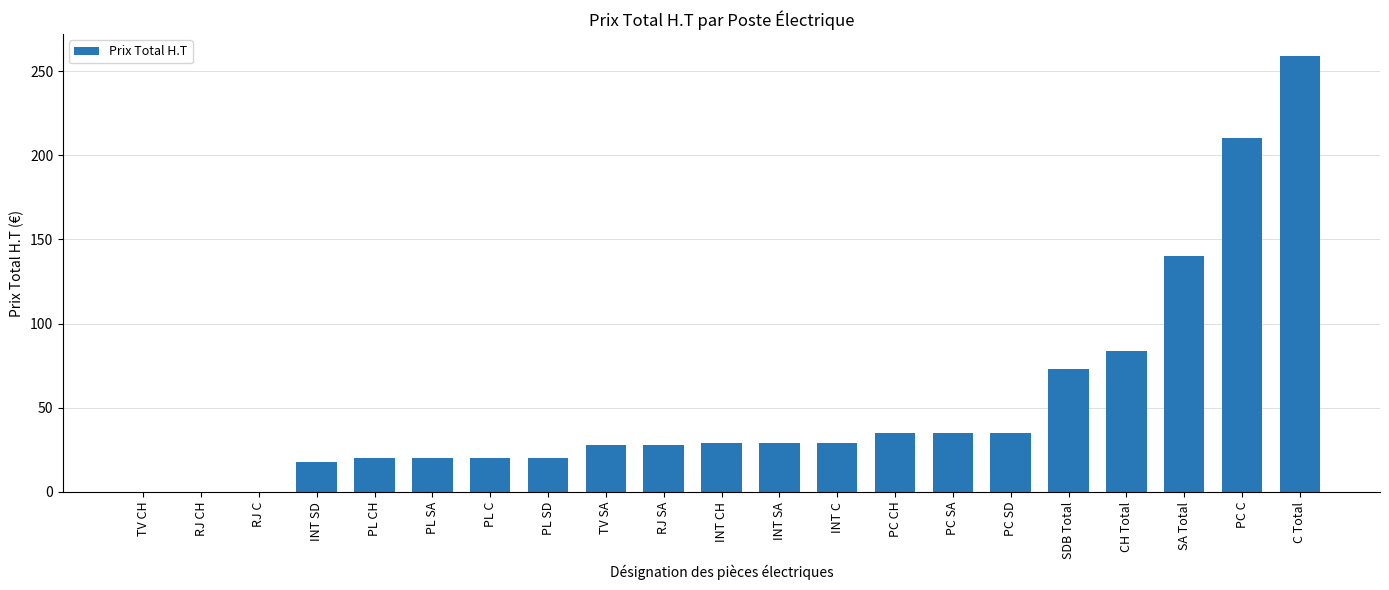

Are the bars grouped side by side (vs. stacked)?

No